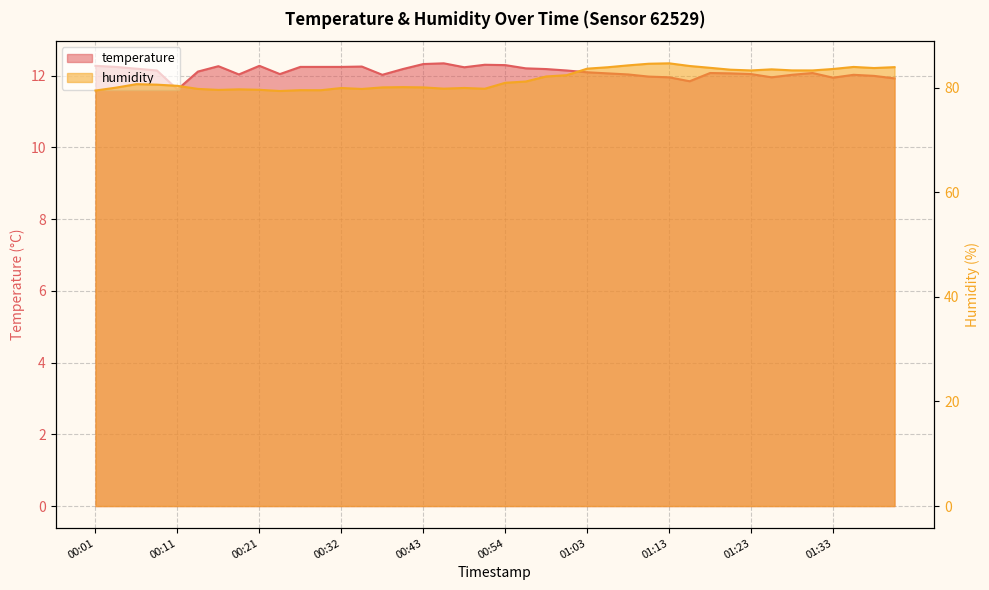

Where is the first local minimum for temperature?

00:11